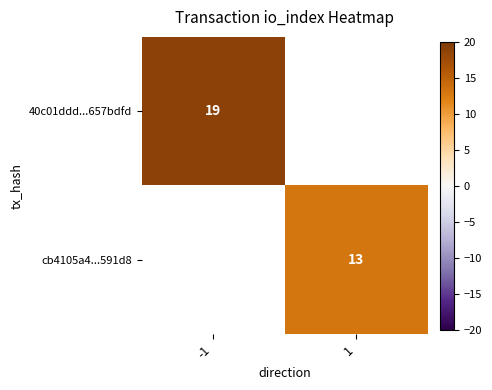

At how many categories does at least one series exceed 15?

1